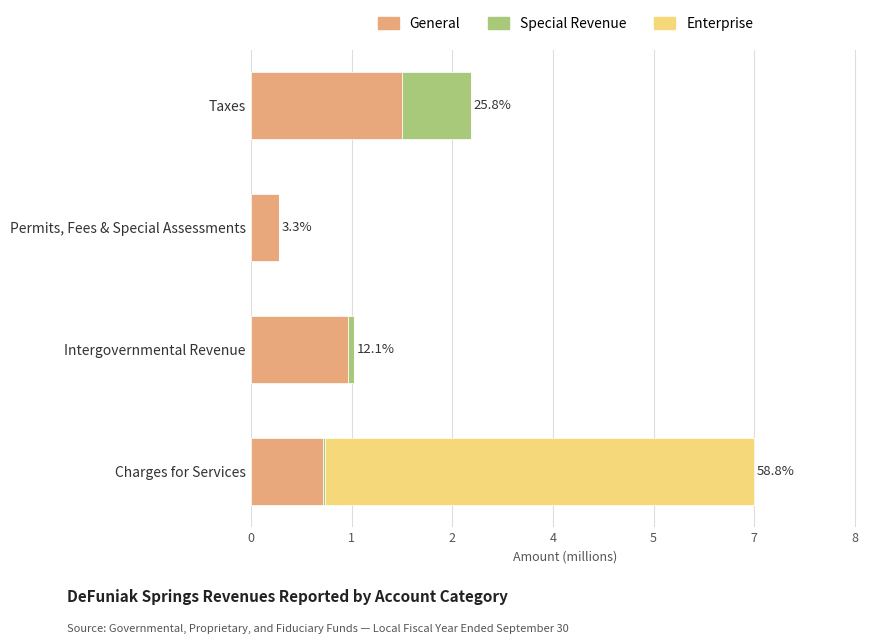

List the series in order of their overall mean, highest first.

Enterprise, General, Special Revenue